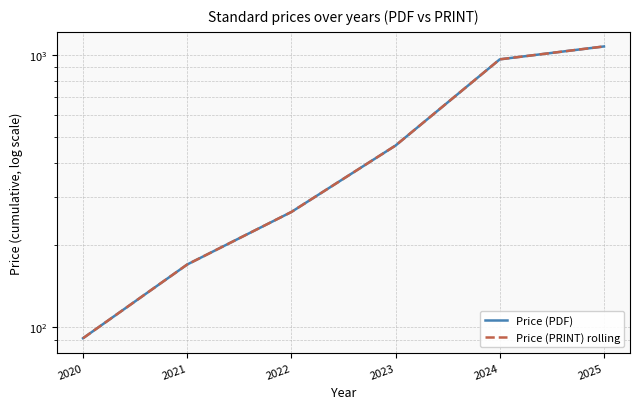

What is the minimum value for Price (PRINT) rolling?

91.0